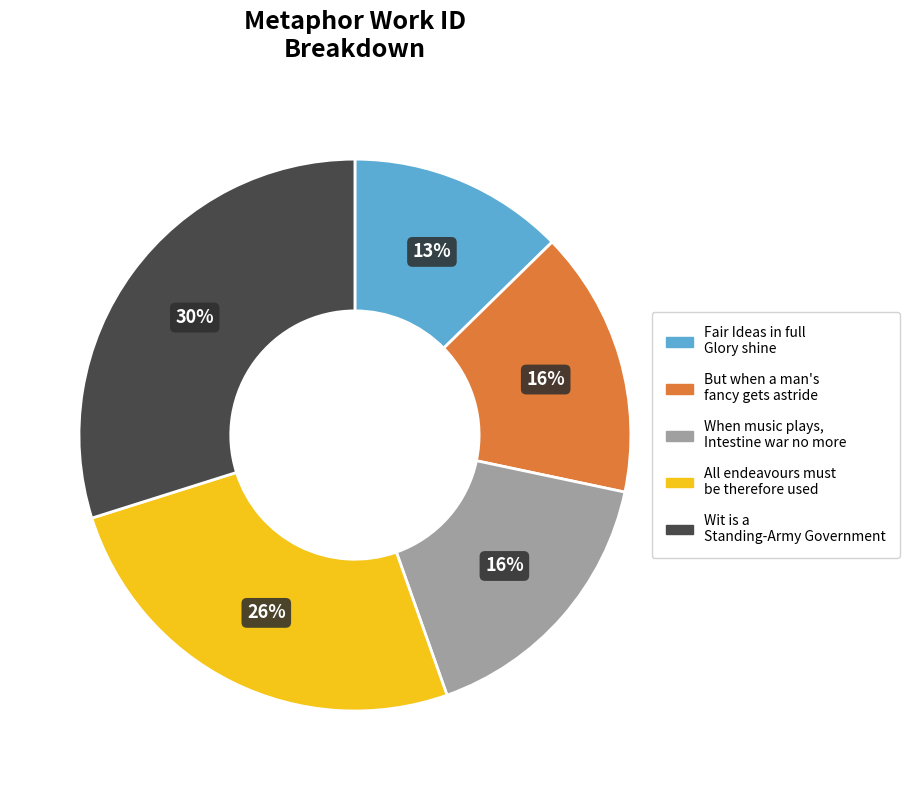

What is the ratio of the value at But when a man's fancy gets astride to the value at Fair Ideas in full Glory shine?

1.2